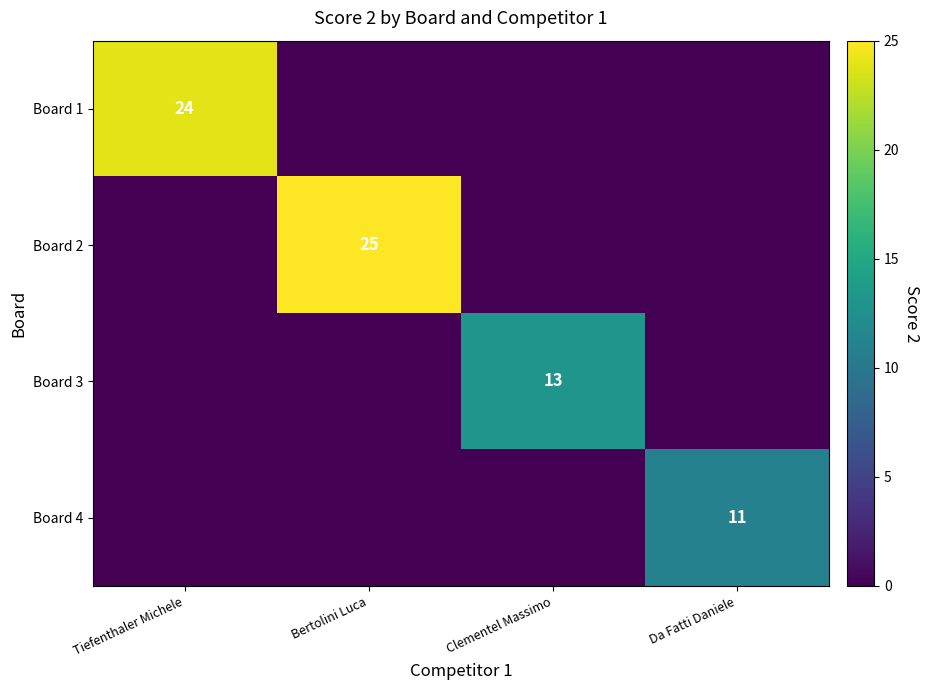

Is it true that Board 1 equals 37 at Tiefenthaler Michele?

False